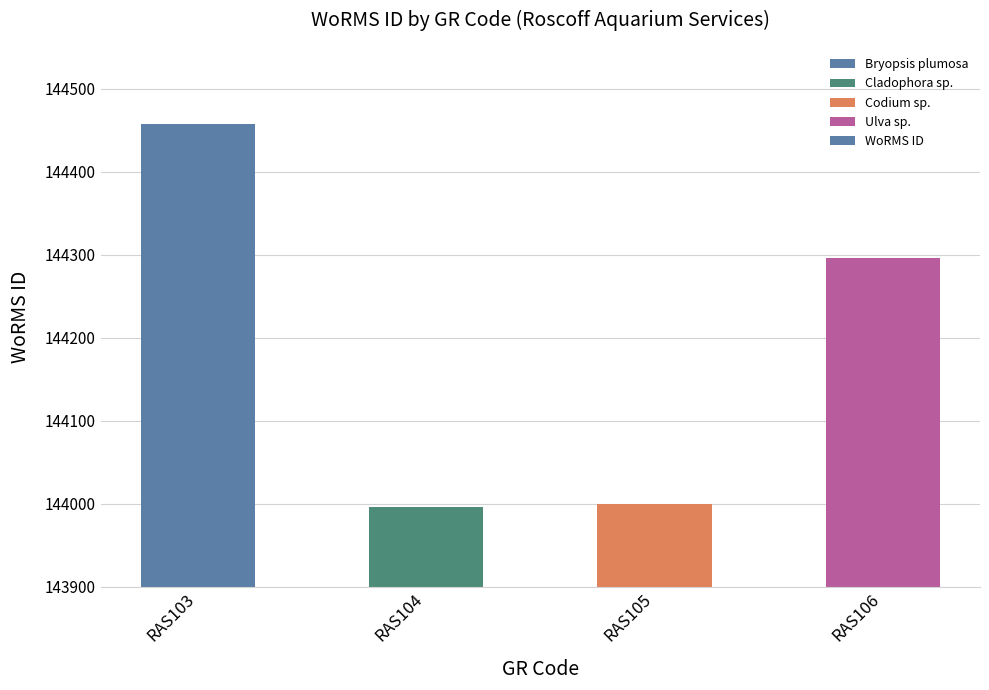

Reading right to left, list all the values displayed in this chart.

RAS106=144296	RAS105=143999	RAS104=143996	RAS103=144457